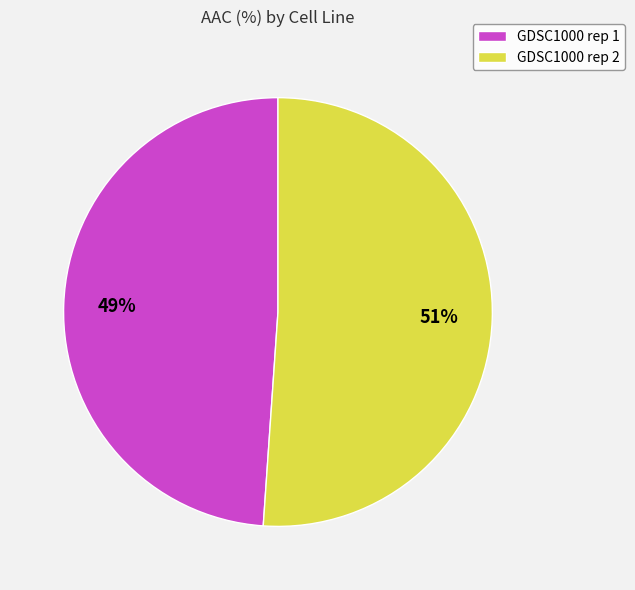

Do GDSC1000 rep 1 and GDSC1000 rep 2 together represent more than half of the pie?

Yes